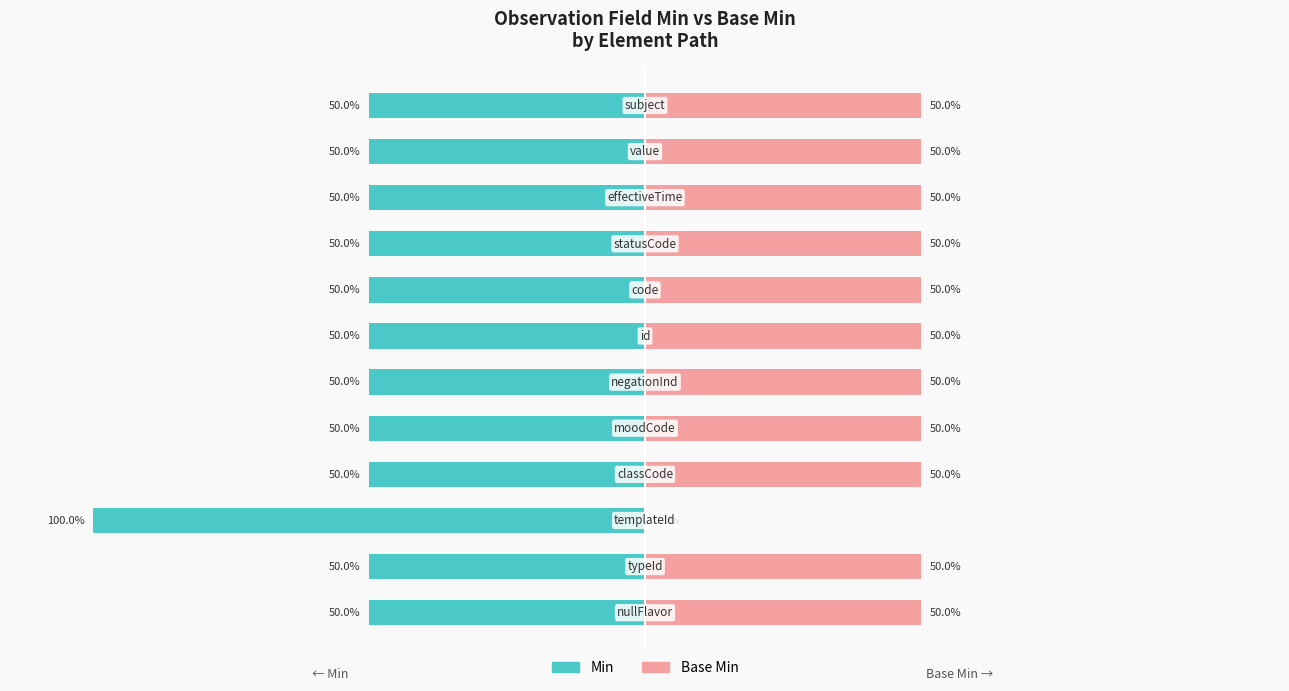

How many groups of bars are there?

12